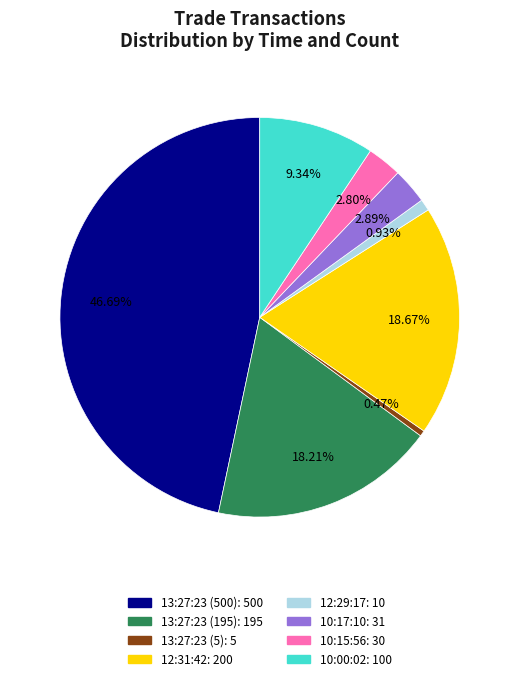

Between 12:31:42 and 10:17:10, which is larger?

12:31:42